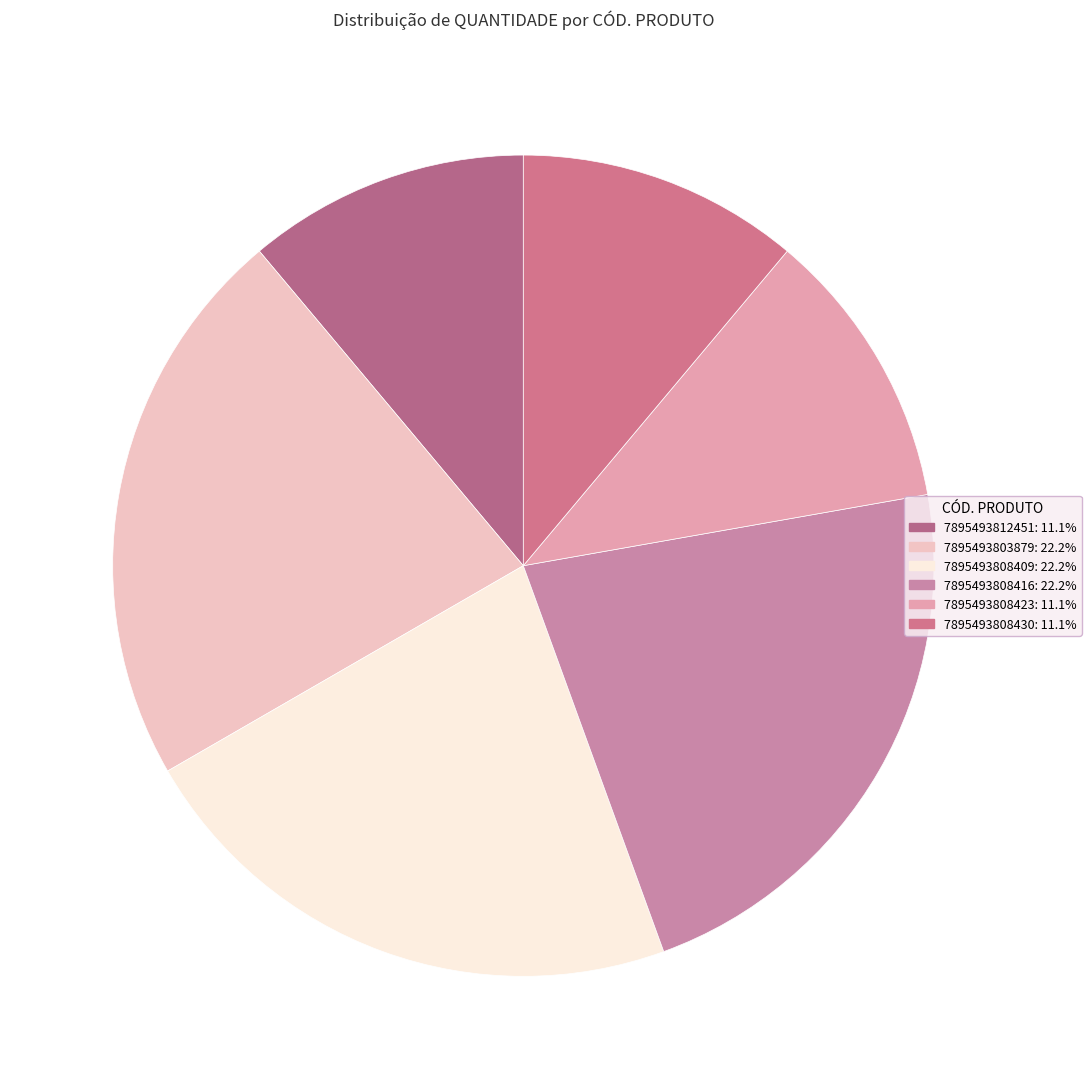

Is there a majority slice in this chart?

No